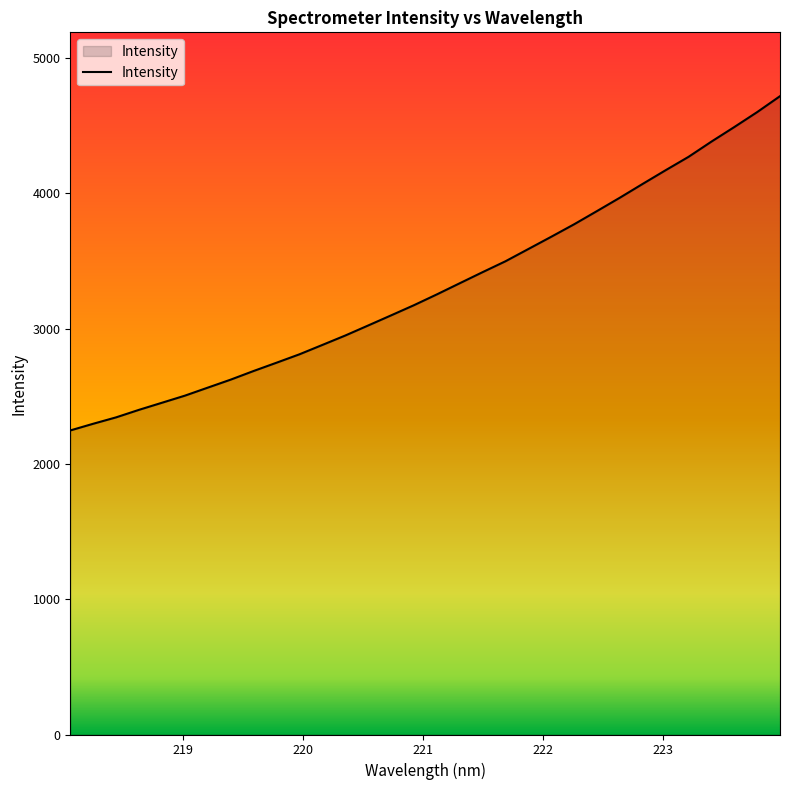

What is the maximum value shown in the chart?

4718.3